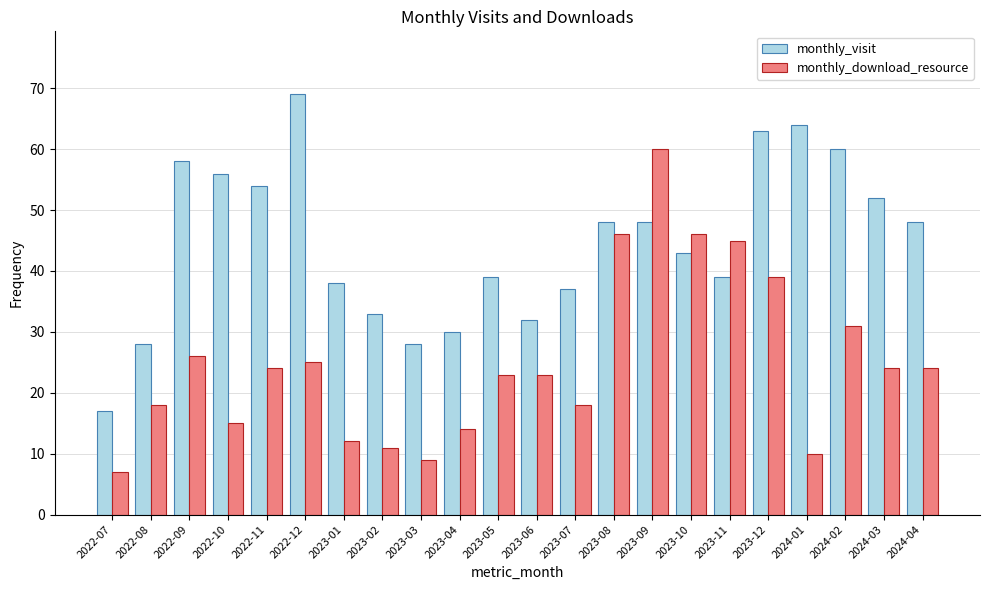

What is the value of the monthly_download_resource bar at the 13th from the left?

18